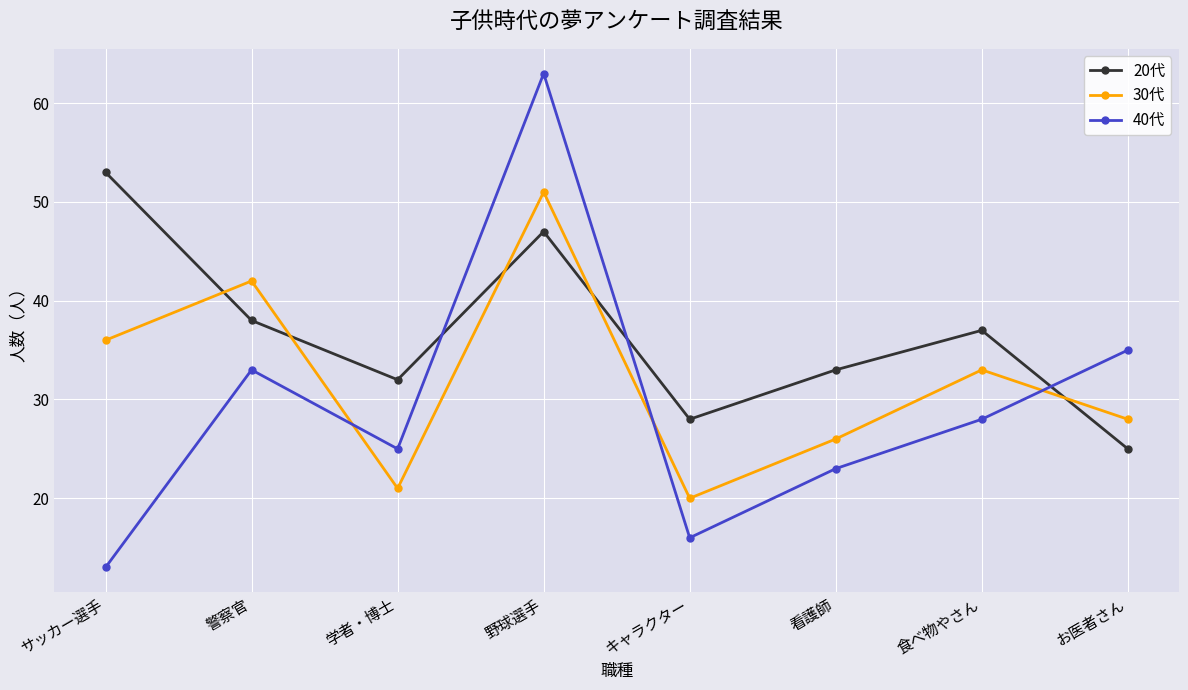

Reading left to right, transcribe all the data shown in this chart.

20代: サッカー選手=53	警察官=38	学者・博士=32	野球選手=47	キャラクター=28	看護師=33	食べ物やさん=37	お医者さん=25
30代: サッカー選手=36	警察官=42	学者・博士=21	野球選手=51	キャラクター=20	看護師=26	食べ物やさん=33	お医者さん=28
40代: サッカー選手=13	警察官=33	学者・博士=25	野球選手=63	キャラクター=16	看護師=23	食べ物やさん=28	お医者さん=35